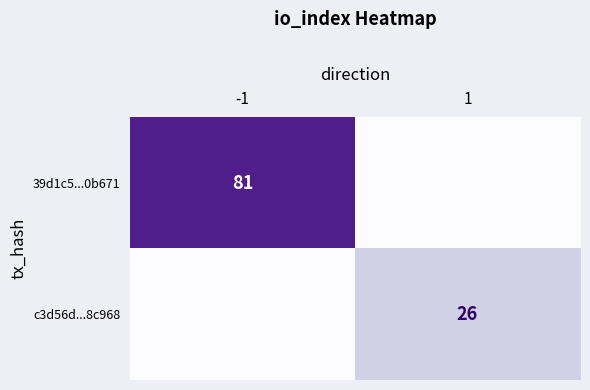

Count the number of categories in the chart.

2